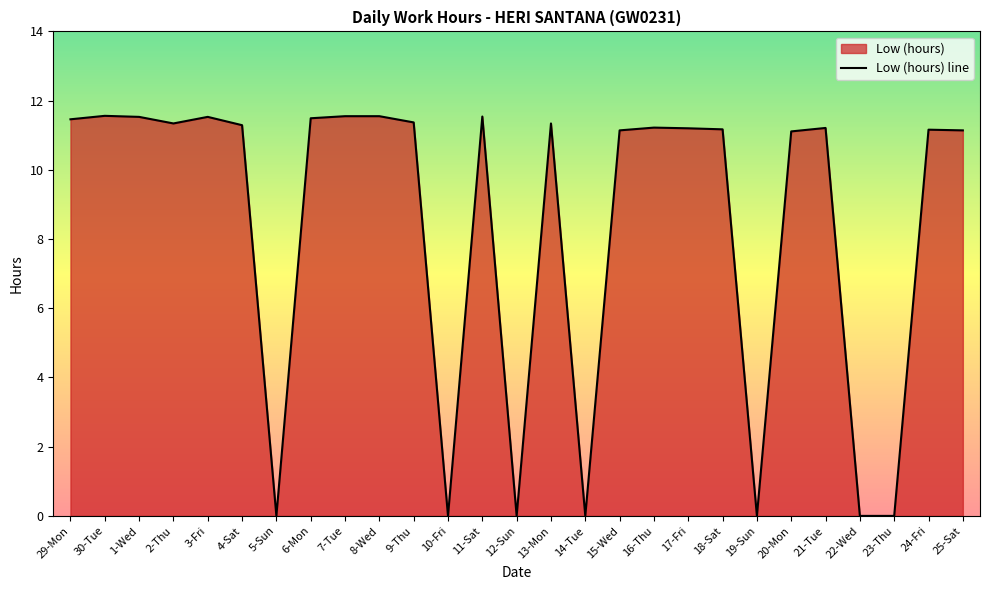

At which category does the chart reach its peak across all series?

30-Tue